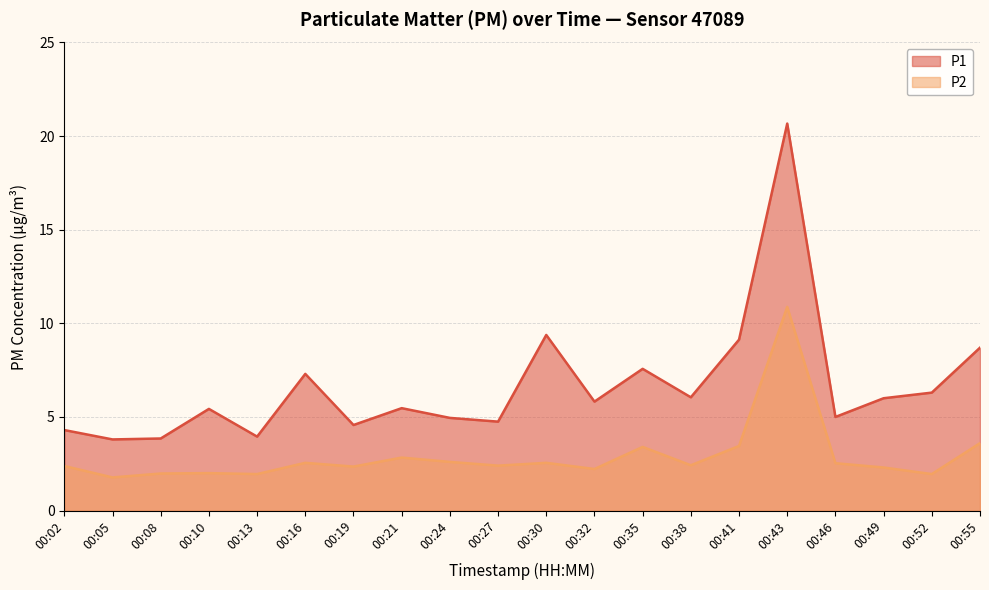

What is the difference between the maximum and minimum values in the P1 series?

16.9